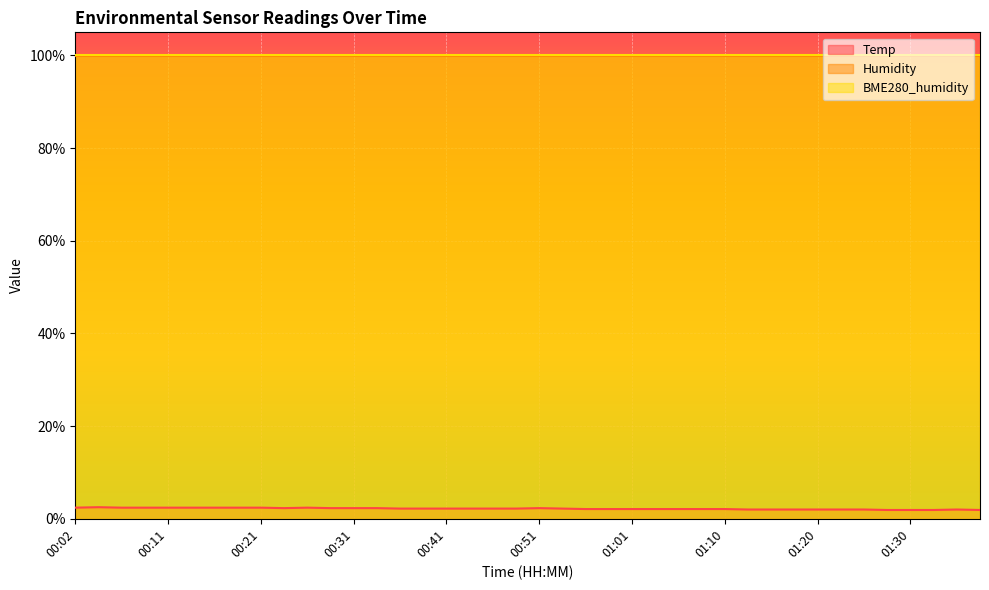

List the labels in order of Humidity value, smallest first.

00:02, 00:04, 00:07, 00:09, 00:11, 00:14, 00:16, 00:19, 00:21, 00:24, 00:26, 00:29, 00:31, 00:34, 00:36, 00:38, 00:41, 00:43, 00:46, 00:48, 00:51, 00:53, 00:56, 00:58, 01:01, 01:03, 01:06, 01:08, 01:10, 01:13, 01:15, 01:18, 01:20, 01:23, 01:25, 01:28, 01:30, 01:33, 01:35, 01:37